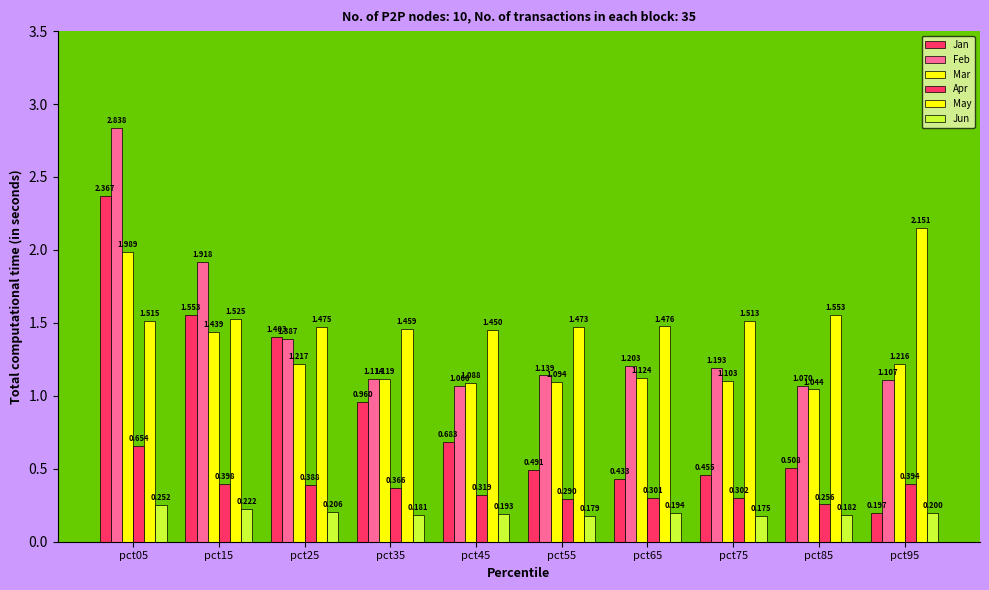

How many groups of bars are there?

10